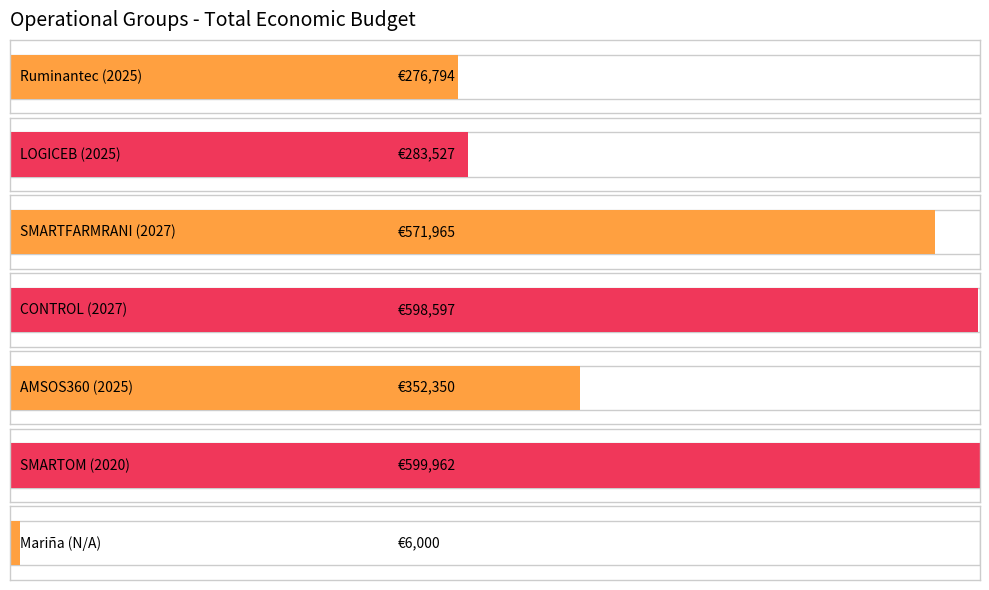

Reading right to left, what are all the values shown in this chart?

Mariña (N/A)=6000	SMARTOM (2020)=599962	AMSOS360 (2025)=352350	CONTROL (2027)=598597	SMARTFARMRANI (2027)=571965	LOGICEB (2025)=283527	Ruminantec (2025)=276794